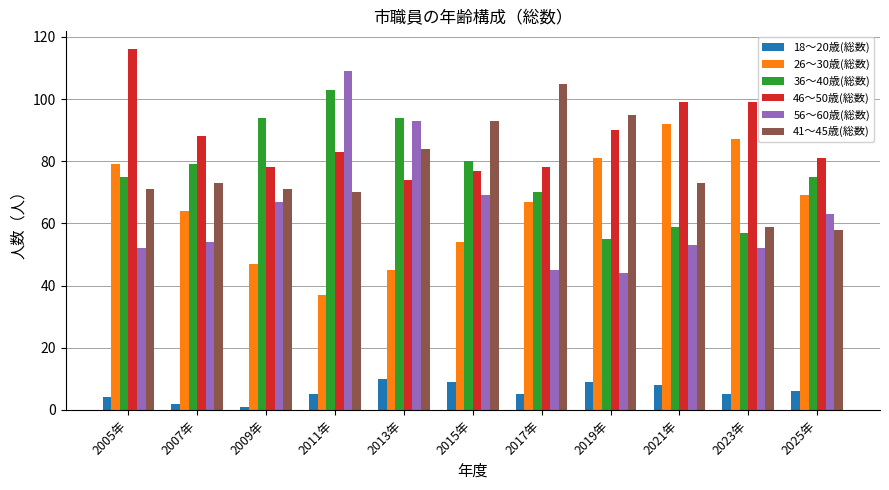

Reading left to right, transcribe all the data shown in this chart.

18～20歳(総数): 2005年=4	2007年=2	2009年=1	2011年=5	2013年=10	2015年=9	2017年=5	2019年=9	2021年=8	2023年=5	2025年=6
26～30歳(総数): 2005年=79	2007年=64	2009年=47	2011年=37	2013年=45	2015年=54	2017年=67	2019年=81	2021年=92	2023年=87	2025年=69
36～40歳(総数): 2005年=75	2007年=79	2009年=94	2011年=103	2013年=94	2015年=80	2017年=70	2019年=55	2021年=59	2023年=57	2025年=75
46～50歳(総数): 2005年=116	2007年=88	2009年=78	2011年=83	2013年=74	2015年=77	2017年=78	2019年=90	2021年=99	2023年=99	2025年=81
56～60歳(総数): 2005年=52	2007年=54	2009年=67	2011年=109	2013年=93	2015年=69	2017年=45	2019年=44	2021年=53	2023年=52	2025年=63
41～45歳(総数): 2005年=71	2007年=73	2009年=71	2011年=70	2013年=84	2015年=93	2017年=105	2019年=95	2021年=73	2023年=59	2025年=58